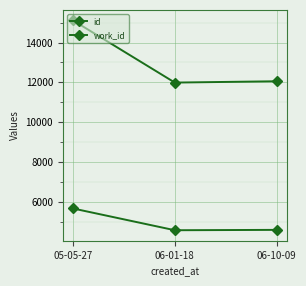

At which label does id reach its peak?

05-05-27